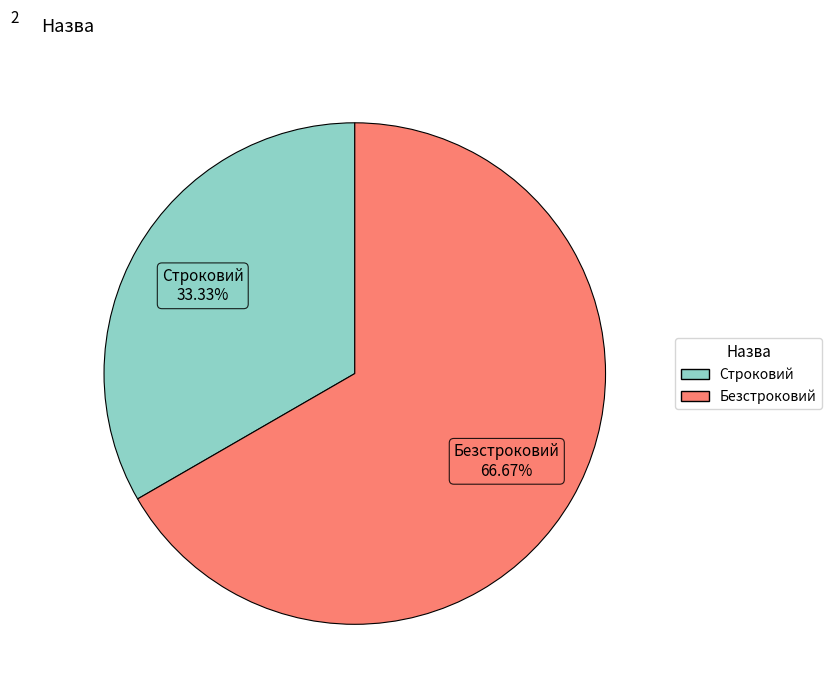

How many segments does this pie chart have?

2